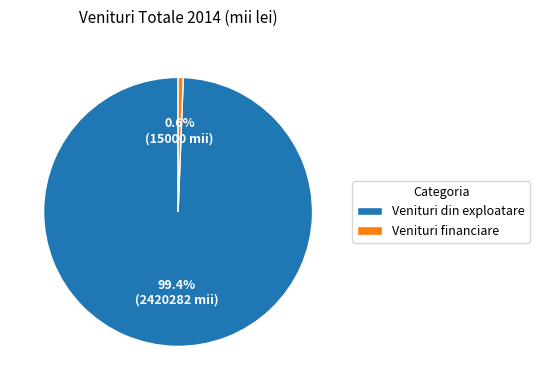

What is the majority slice?

Venituri din exploatare